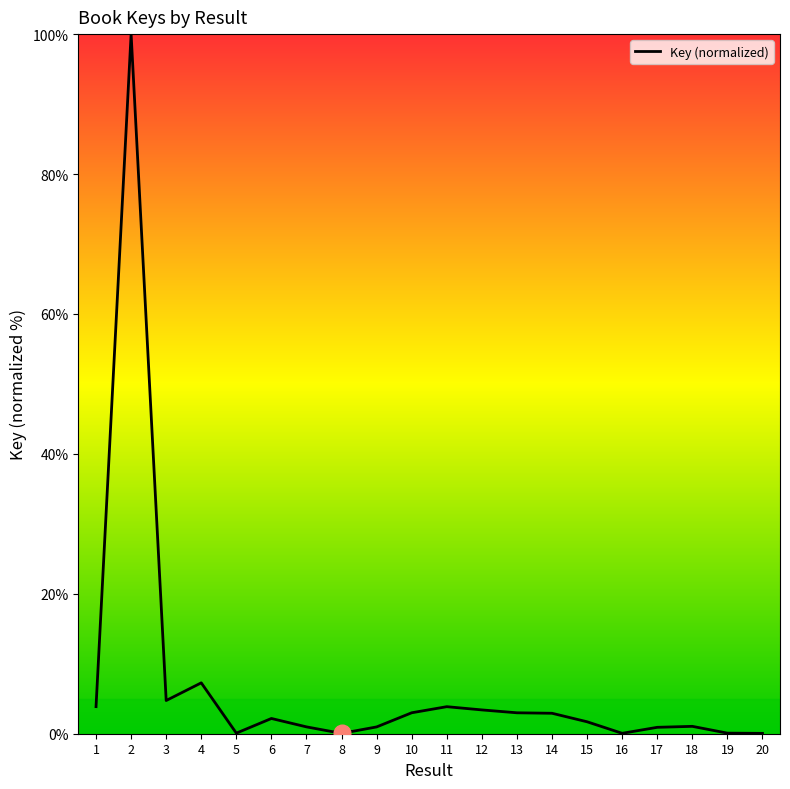

What is the greatest value displayed?

100.0